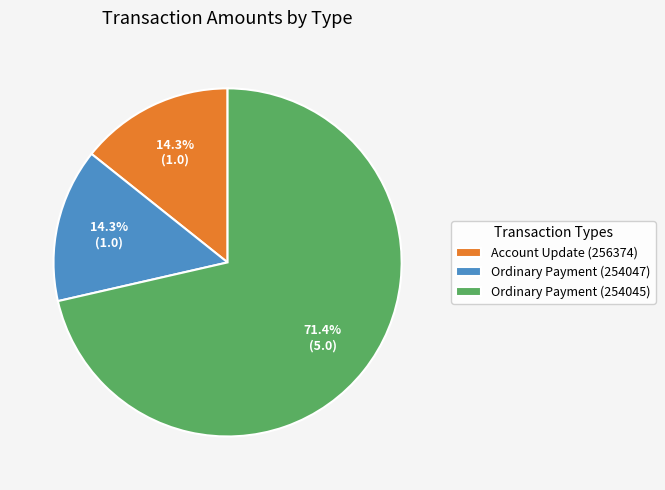

To the nearest percent, what is the difference between the largest and smallest slice percentages?

57%